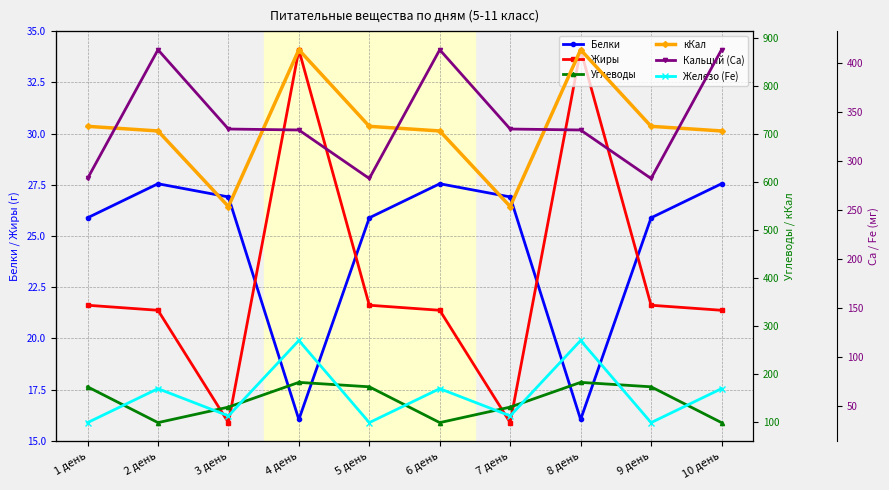

In Углеводы, how many points are higher than both neighbors (excluding endpoints)?

2